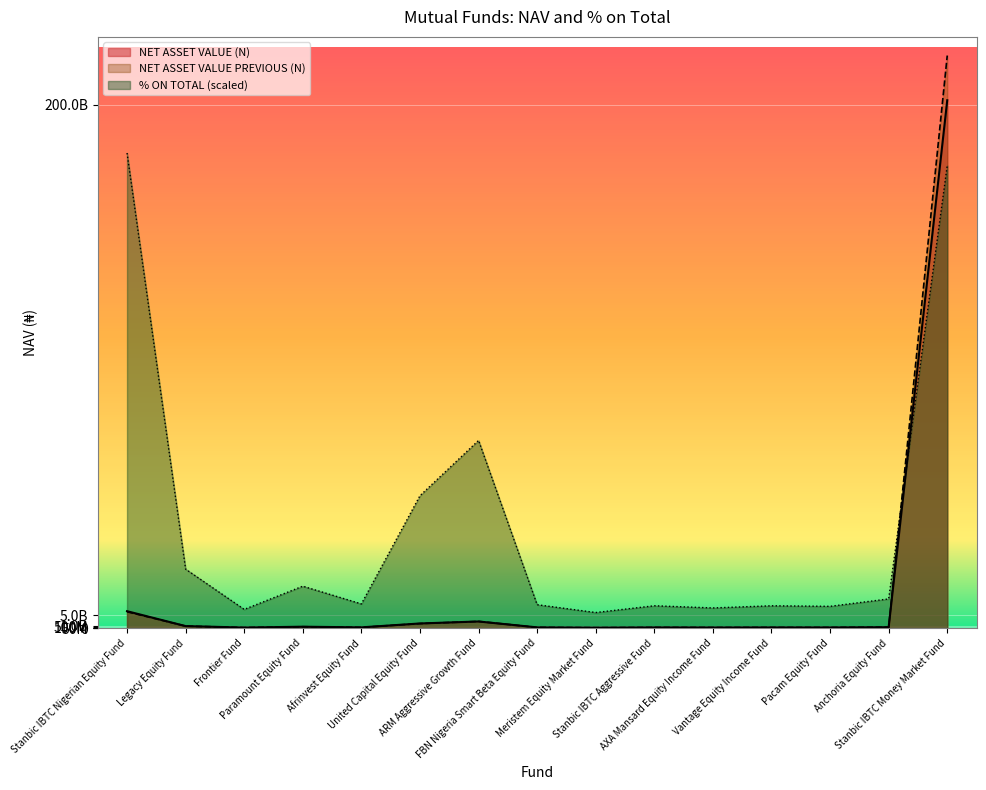

How many data points in NET ASSET VALUE PREVIOUS (N) are less than 330448880?

7